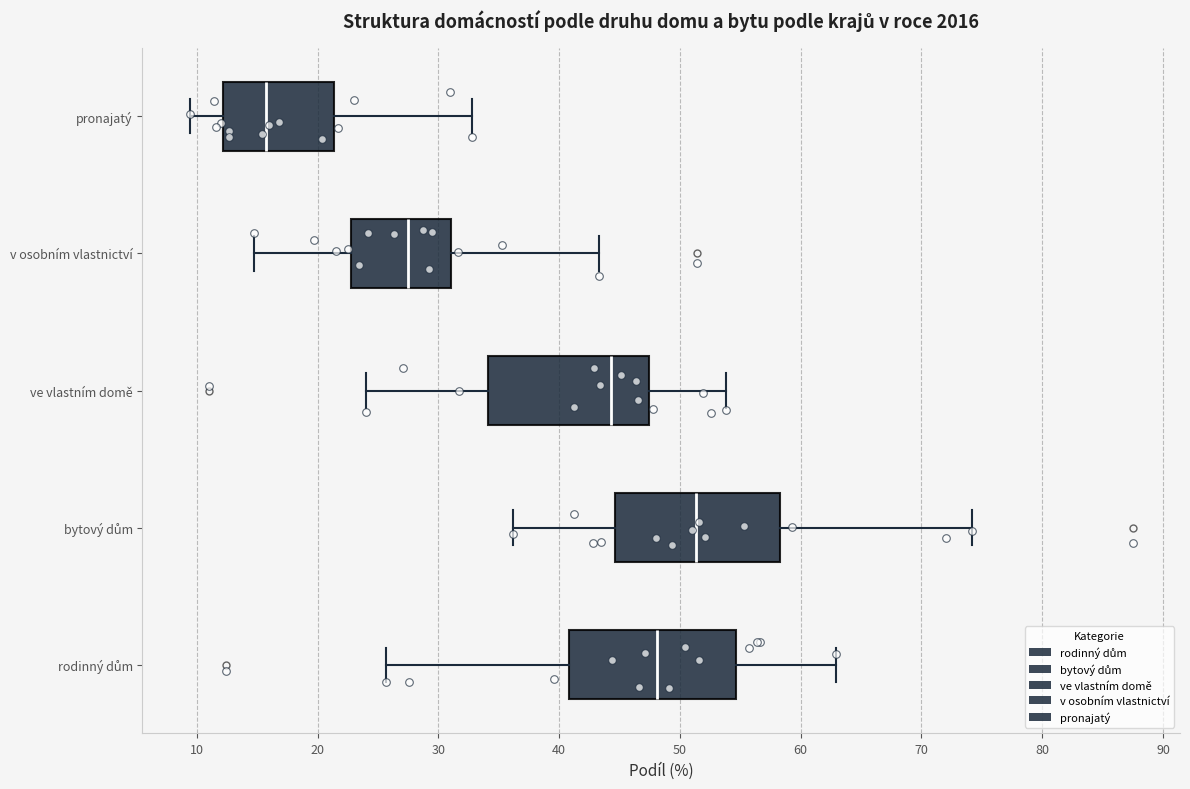

Reading bottom to top, read every box against the x-axis: the position of its median line, the range the box covers, and the ends of its whiskers. The values are not printed on the chart, so give them approximately, as read against the axis.

rodinný dům: median 48, box 41 to 55, whiskers 26 to 63
bytový dům: median 51, box 45 to 58, whiskers 36 to 74
ve vlastním domě: median 44, box 34 to 47, whiskers 24 to 54
v osobním vlastnictví: median 28, box 23 to 31, whiskers 15 to 43
pronajatý: median 16, box 12 to 21, whiskers 9 to 33